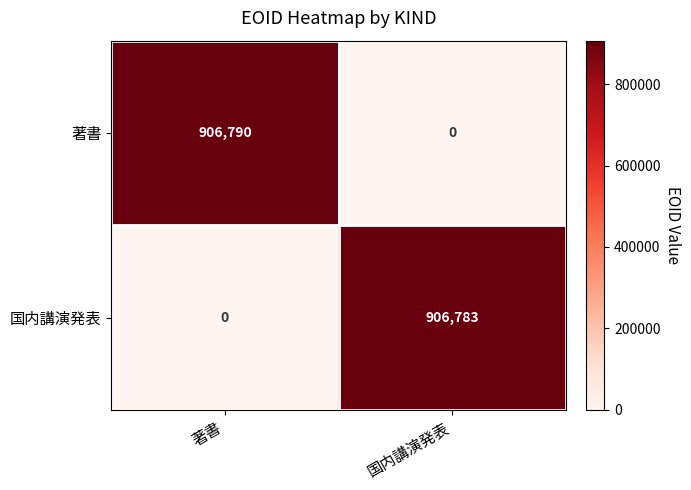

True or false: 国内講演発表 has a value of 447021 at 国内講演発表.

False